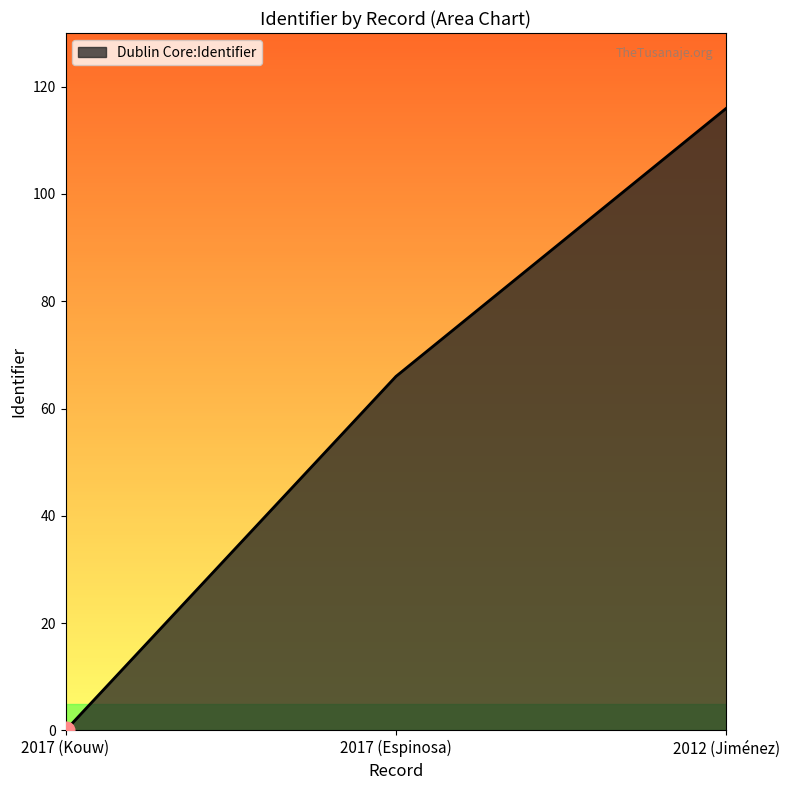

Approximately how many times larger is the value at 2012 (Jiménez) compared to 2017 (Espinosa)?

1.8